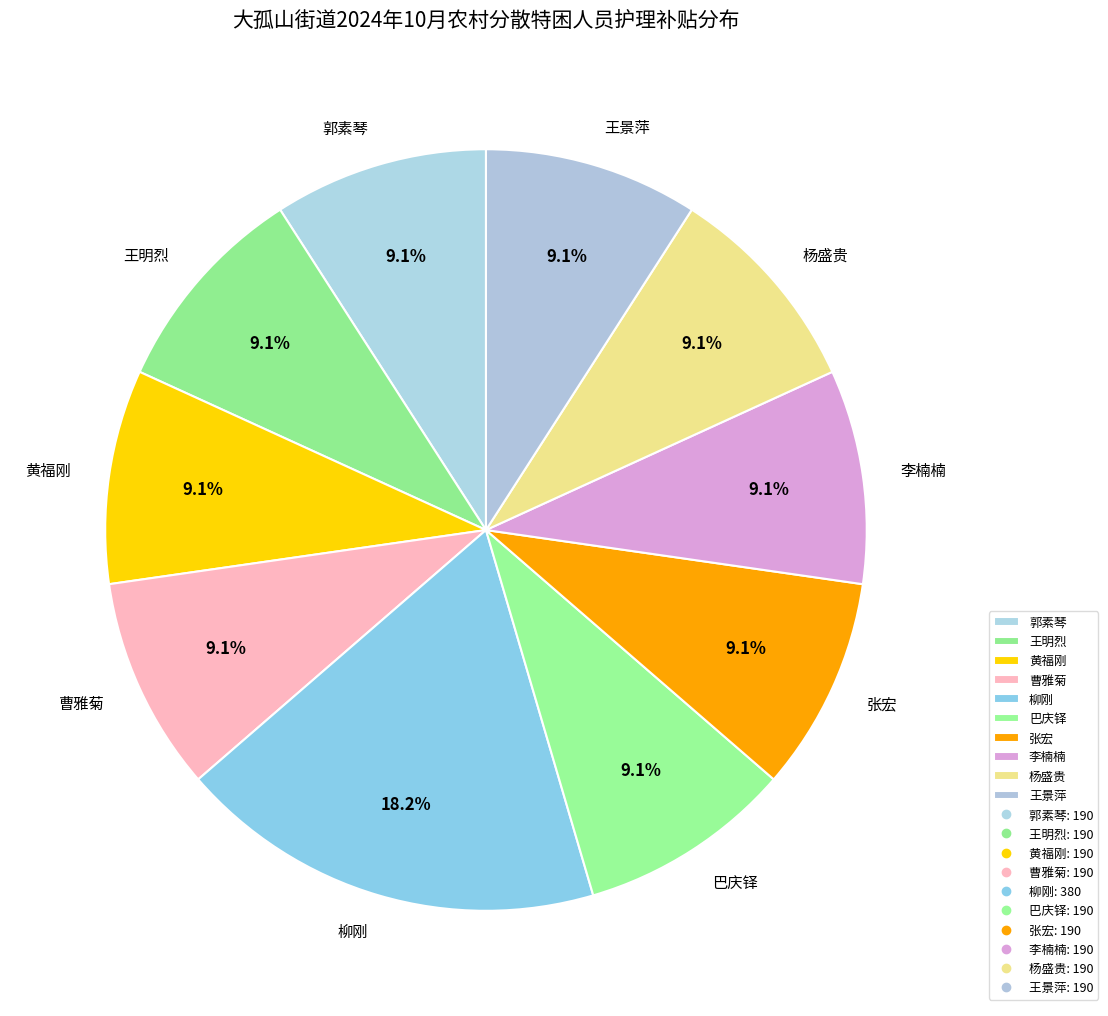

Approximately how many times larger is the value at 黄福刚 compared to 张宏?

1.0